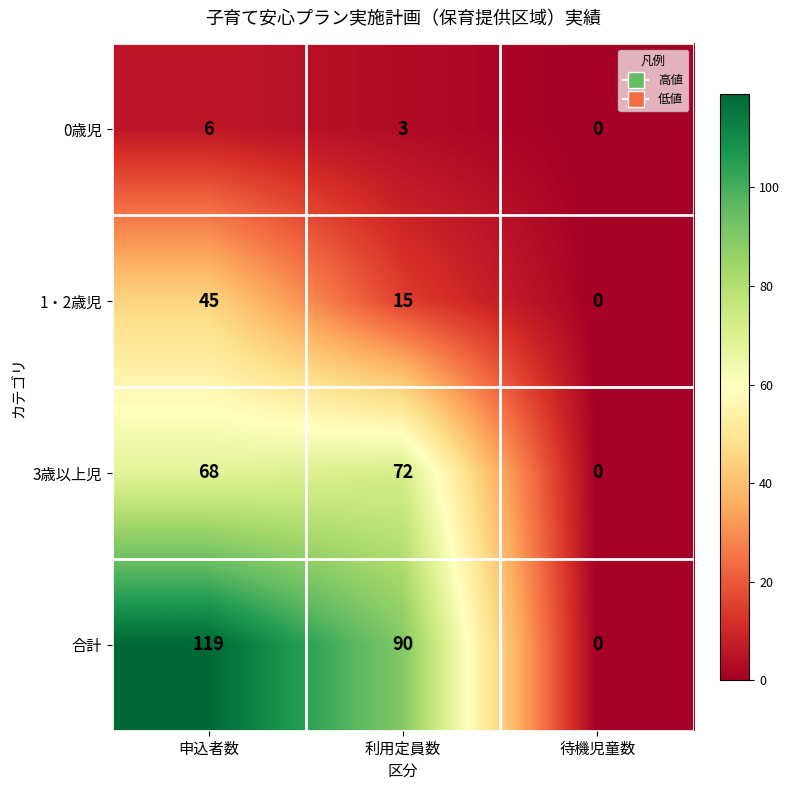

What is the average value of the 1・2歳児 series?

20